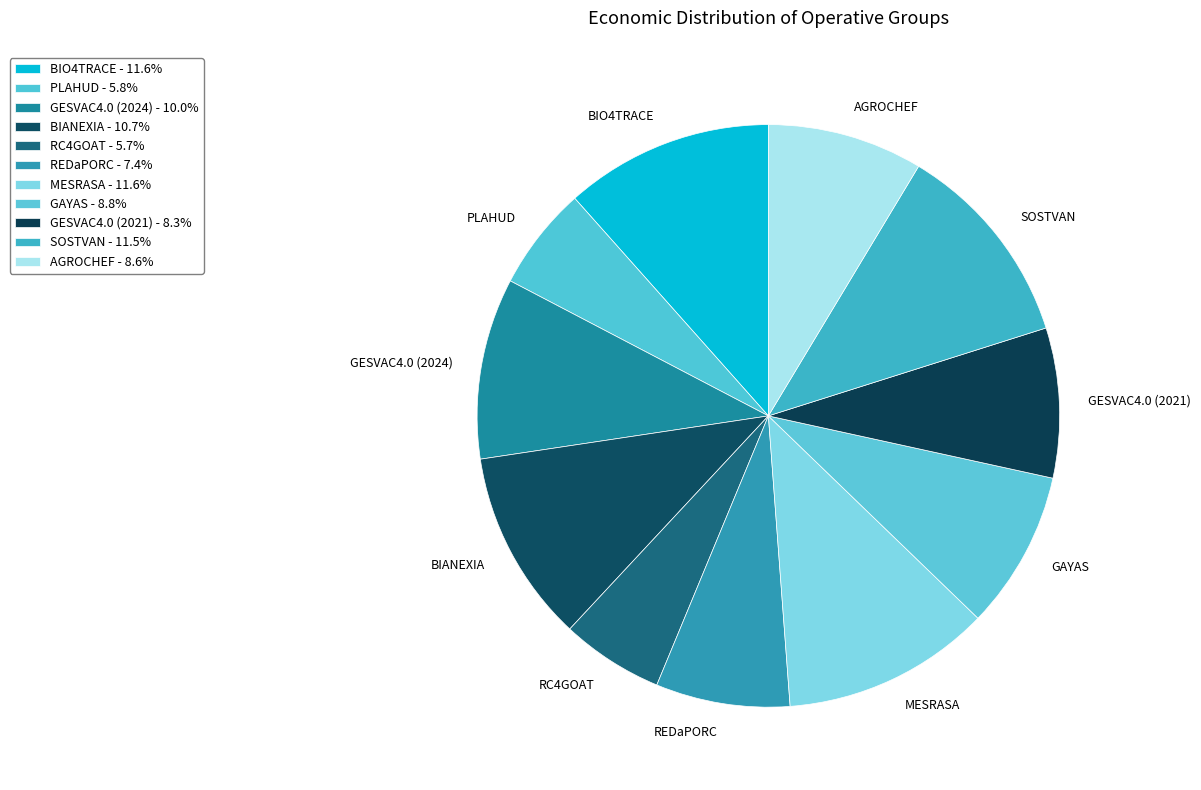

Is the sum of GAYAS and RC4GOAT greater than half?

No